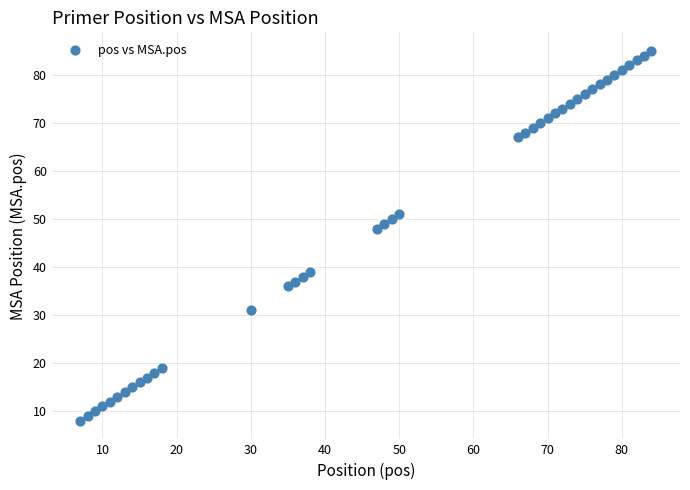

What is the range of X values (max minus min)?

77